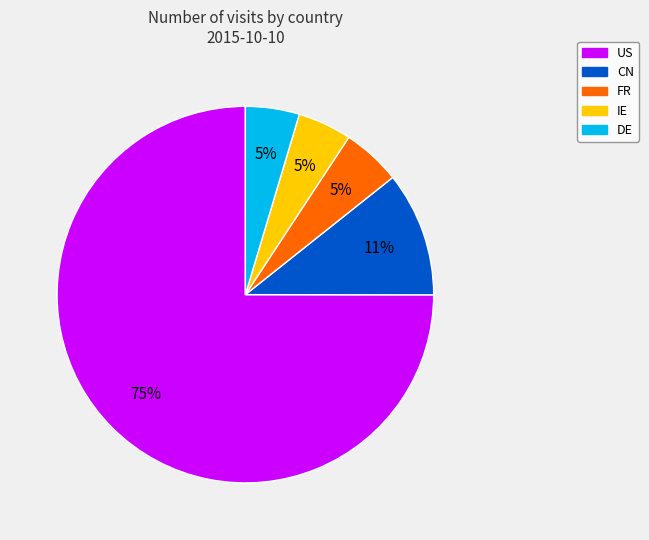

Is there any slice that represents more than half of the pie?

Yes